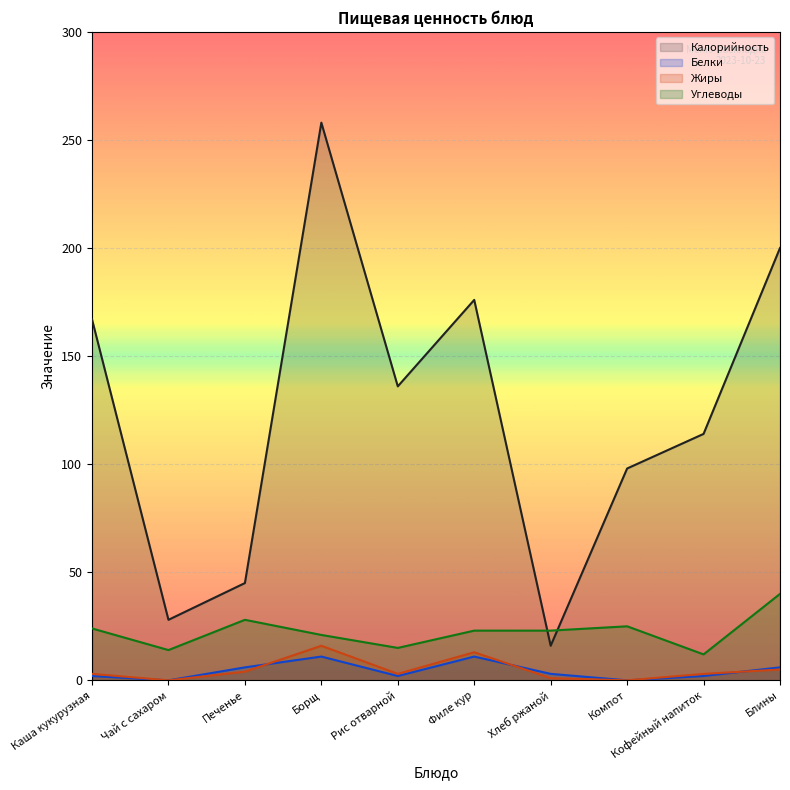

What is the value of the Калорийность point at the 10th from the left?

200